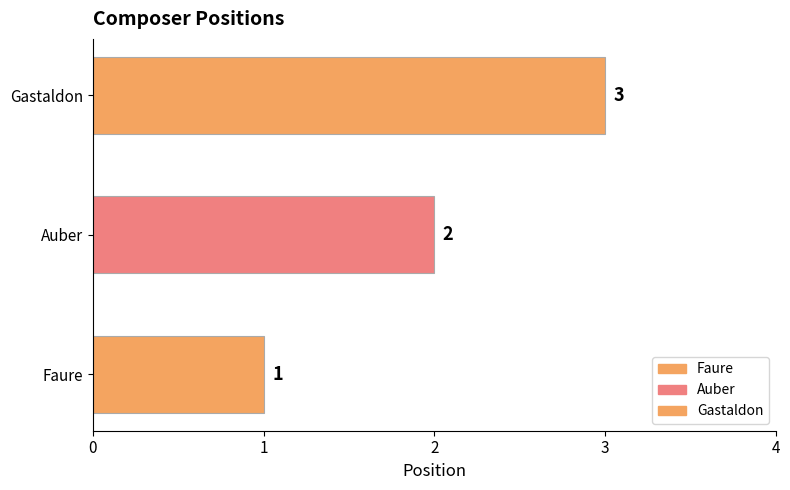

List the labels in order of value, smallest first.

Faure, Auber, Gastaldon